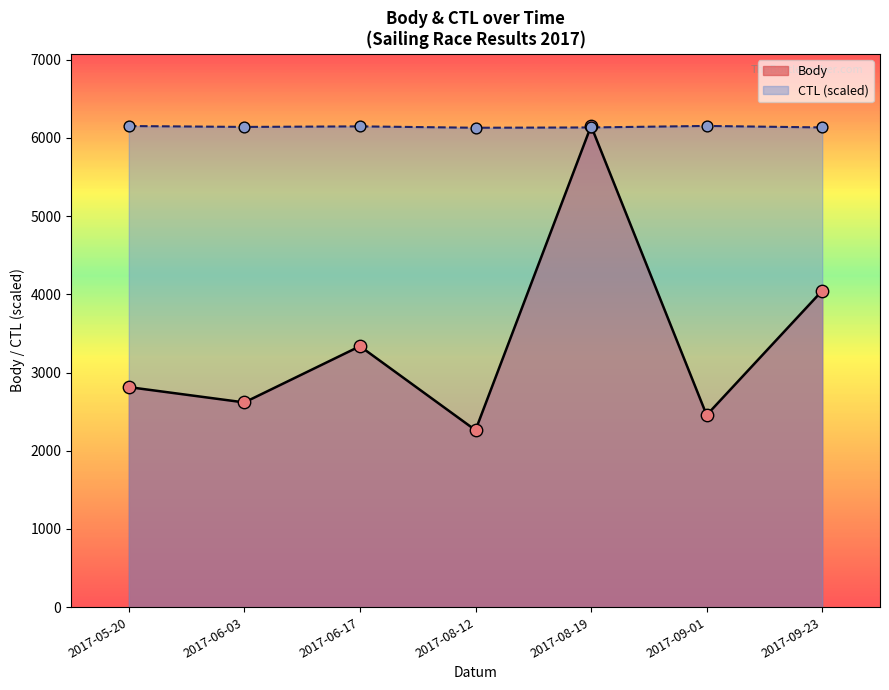

Which series contains the lowest Y value?

Body